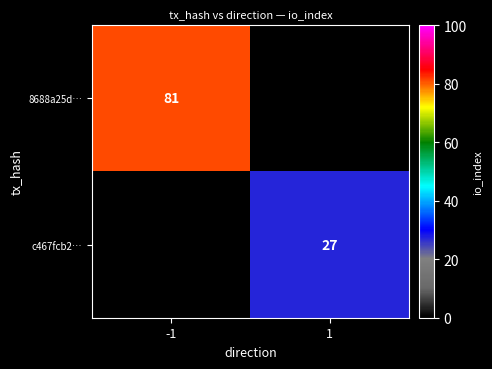

Is the value of c467fcb2… at 1 greater than the value of 8688a25d… at -1?

No